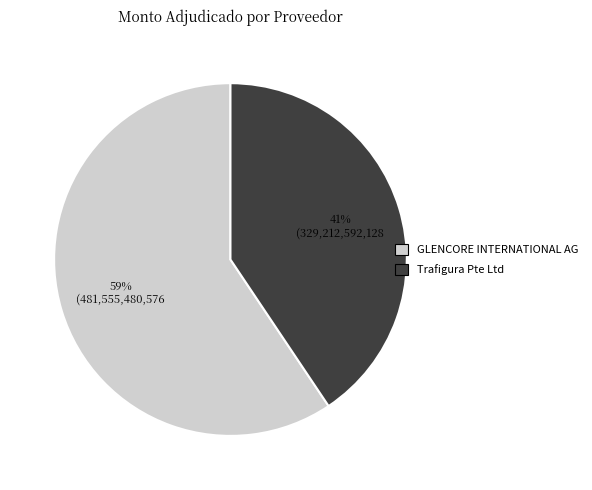

To the nearest percent, what percentage of the pie is GLENCORE INTERNATIONAL AG?

59%